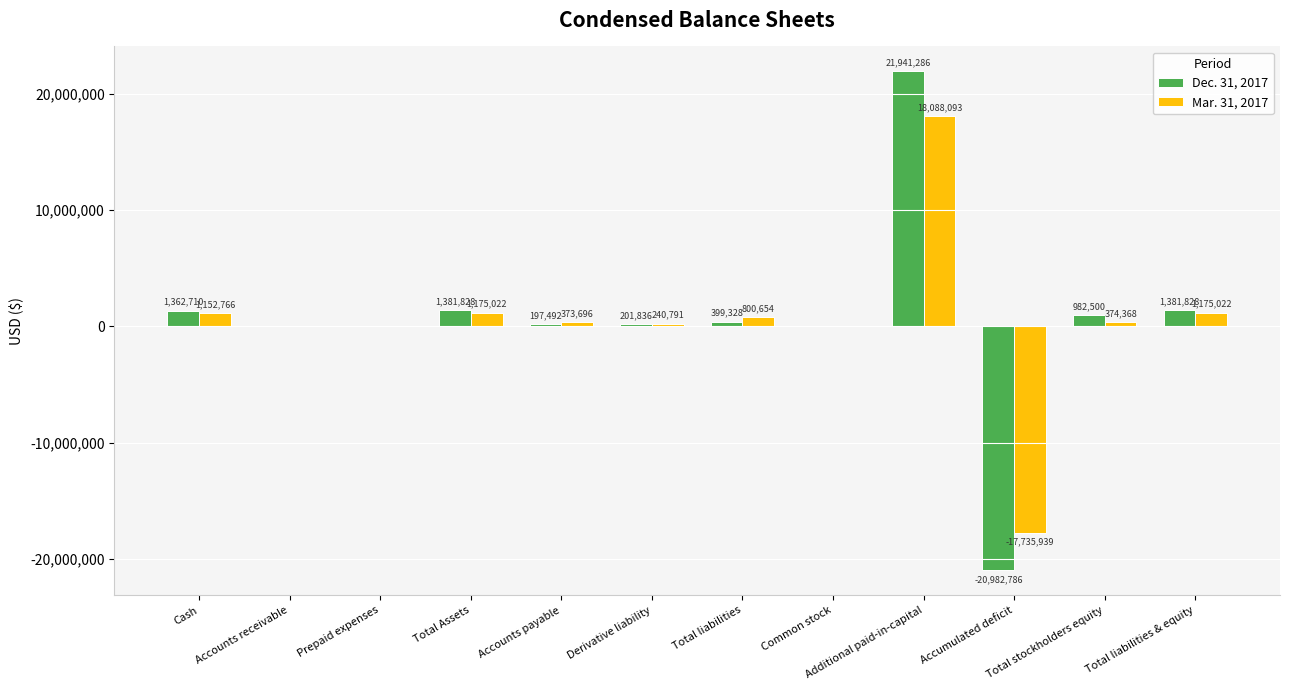

What is the maximum value for Mar. 31, 2017?

18088093